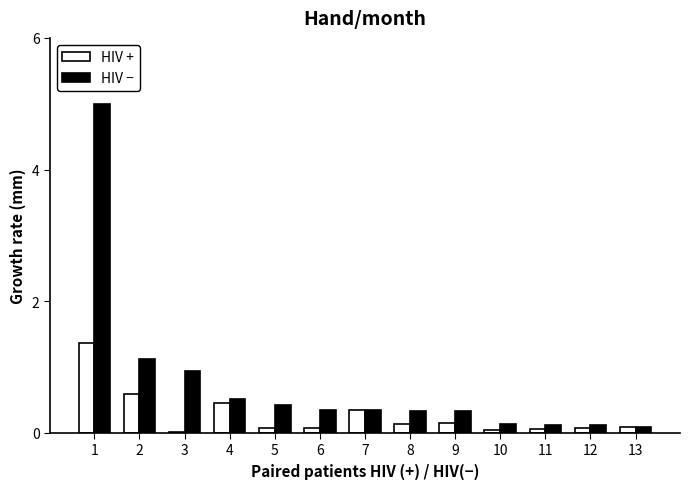

At which category does the chart reach its peak across all series?

1